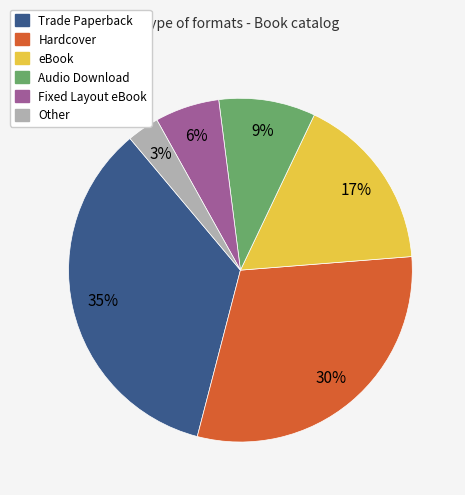

Is there a majority slice in this chart?

No